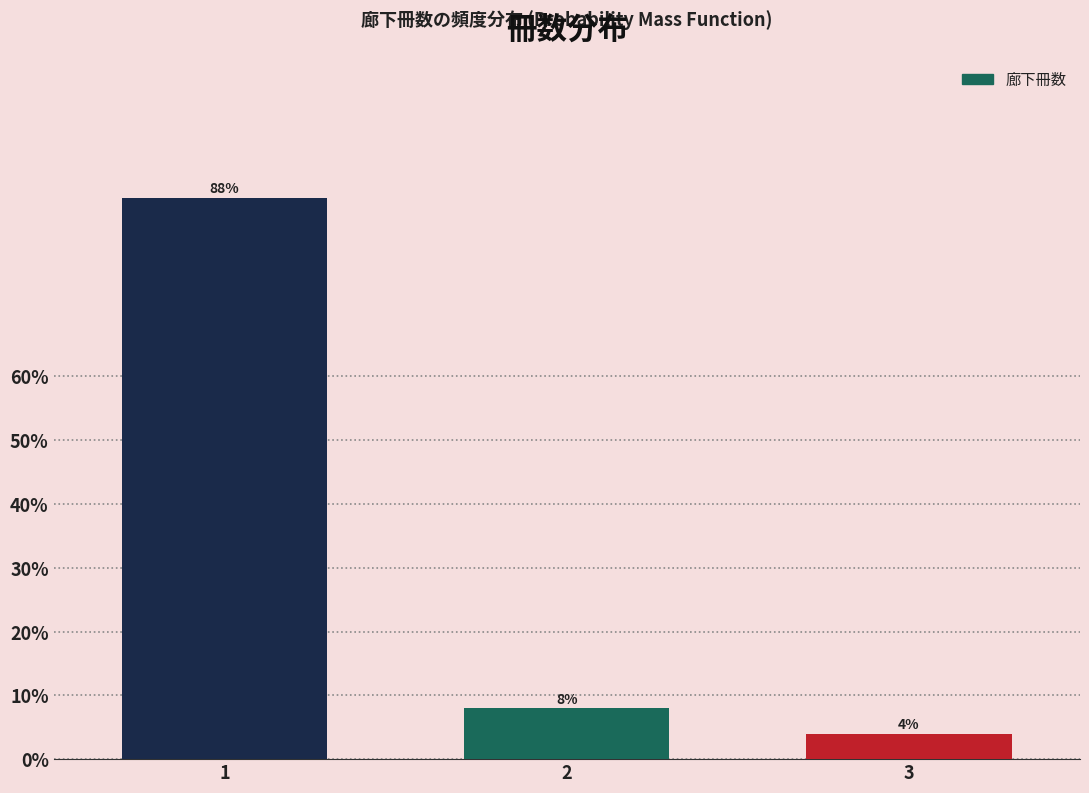

Reading left to right, list all the values displayed in this chart.

1=88	2=8	3=4